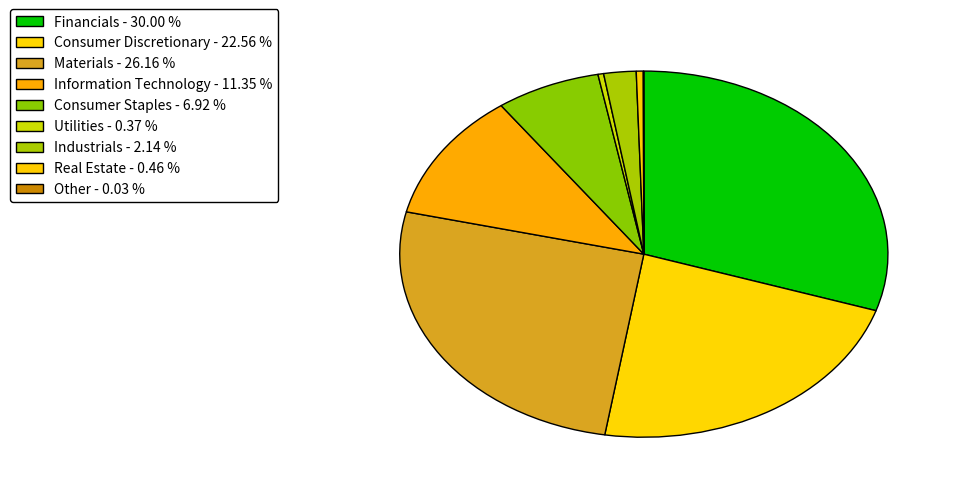

How many slices are in this pie chart?

9